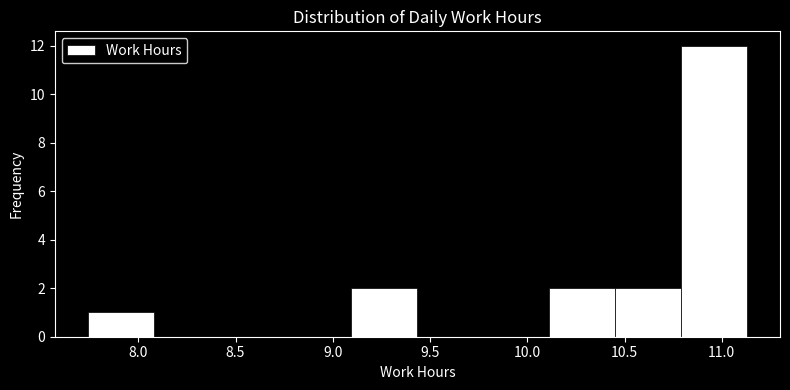

Reading left to right, transcribe this chart: for each bar, give the range it covers on the x-axis and its height. Neither the bar edges nor the heights are printed on the chart, so give them approximately, as read against the axes.

7.75 to 8.10: 1
8.10 to 8.40: 0
8.40 to 8.75: 0
8.75 to 9.10: 0
9.10 to 9.45: 2
9.45 to 9.75: 0
9.75 to 10.10: 0
10.10 to 10.45: 2
10.45 to 10.80: 2
10.80 to 11.15: 12